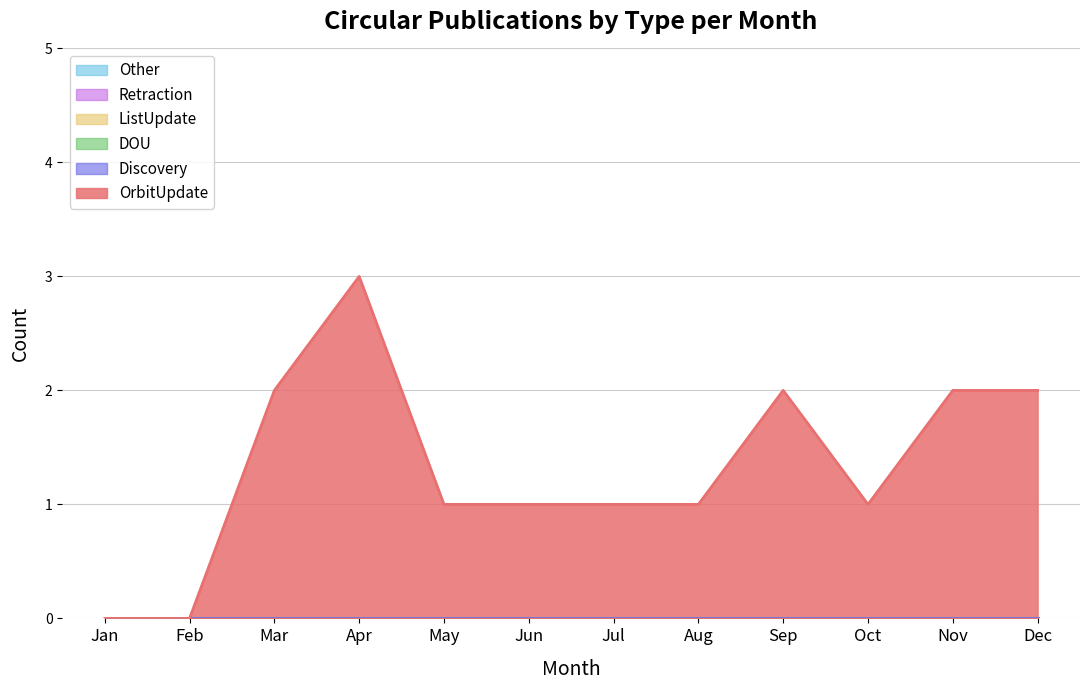

True or false: Retraction and OrbitUpdate intersect in this chart.

False